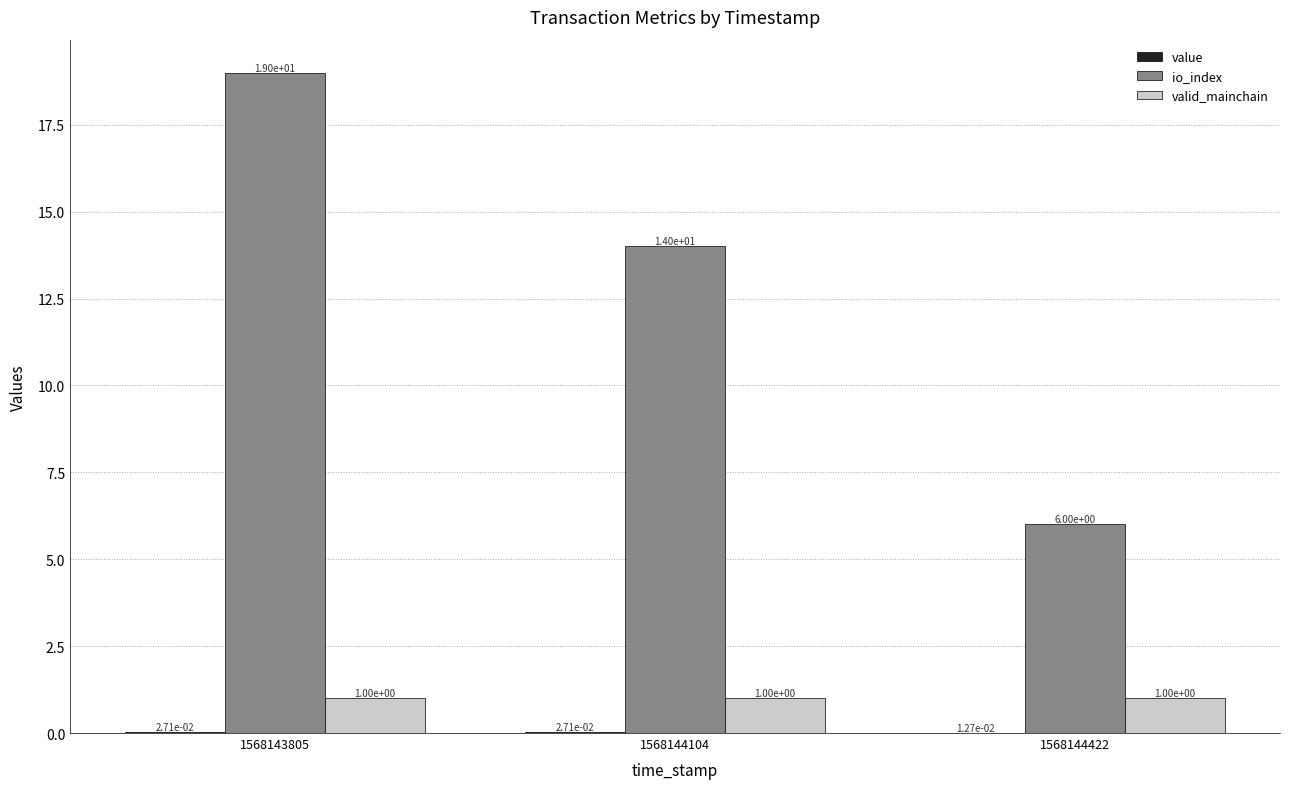

Is it true that io_index equals 6.0 at 1568144422?

True